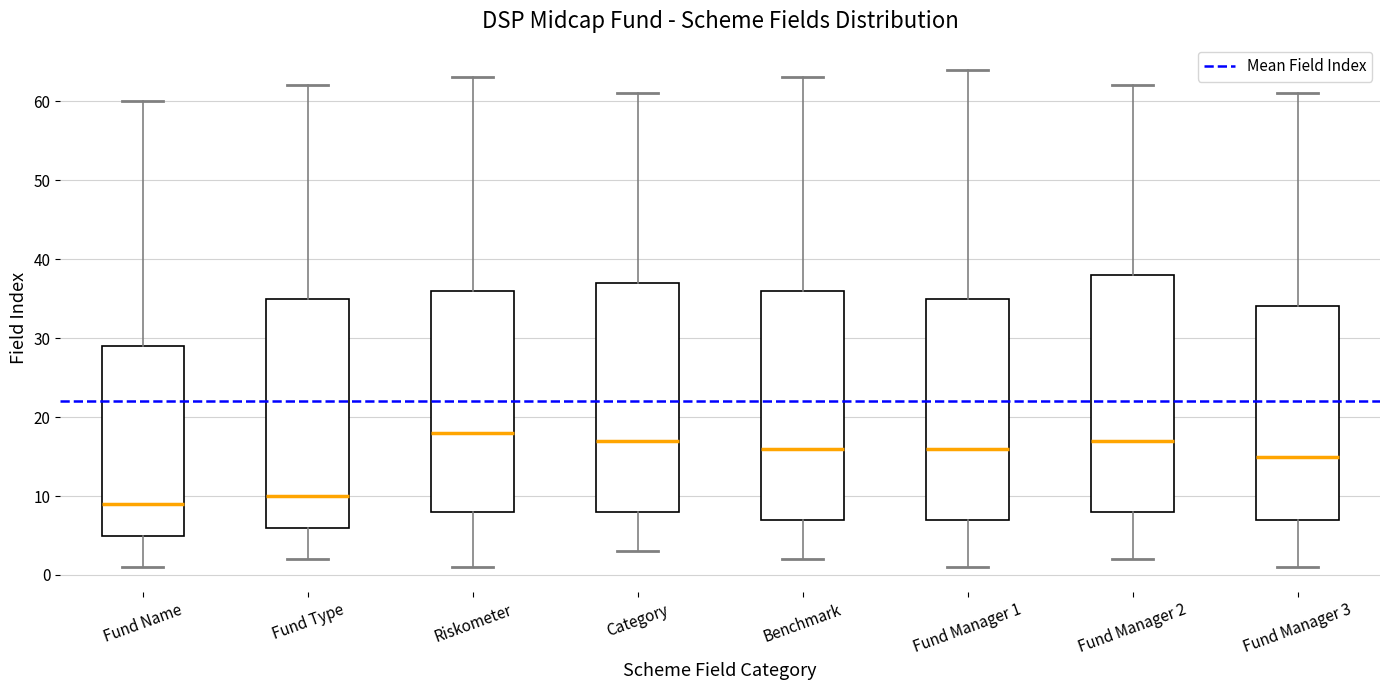

Which box is the tallest, from its lower edge to its upper edge?

Fund Manager 2